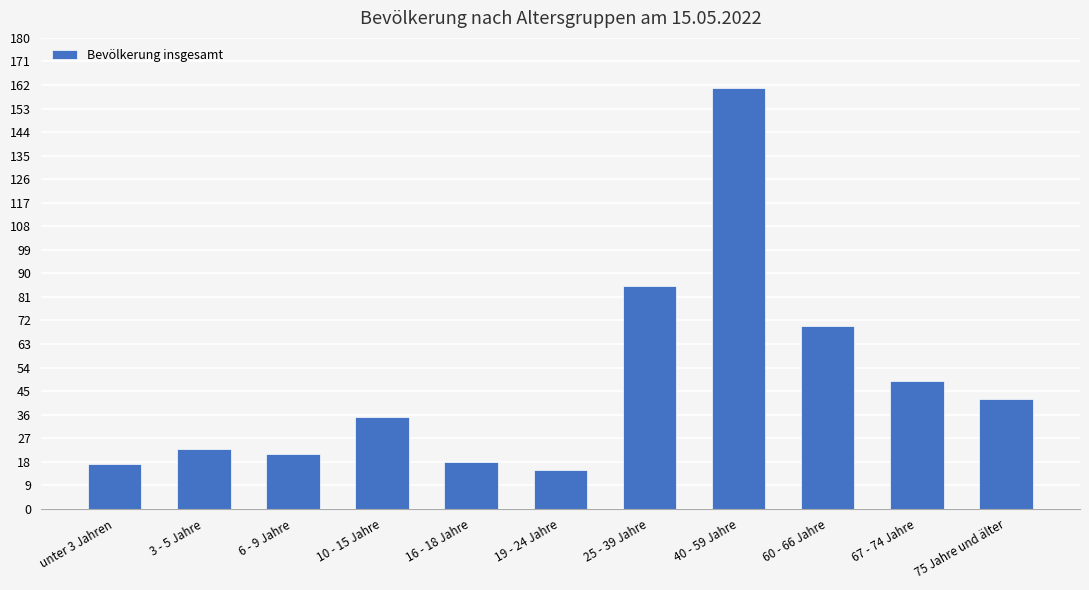

What is the label of the 10th bar from the left?

67 - 74 Jahre